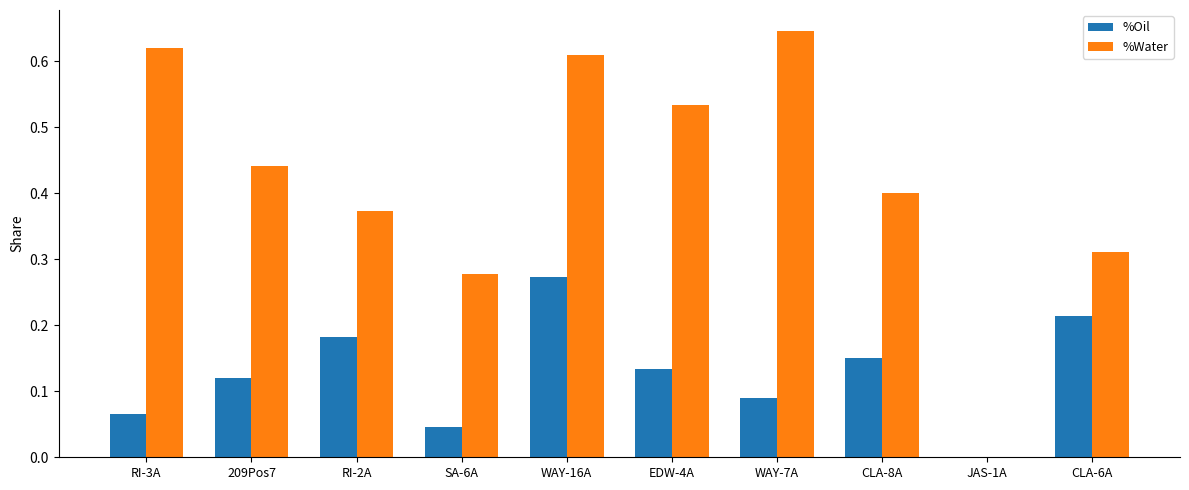

At which category is the sum across all series the highest?

WAY-16A